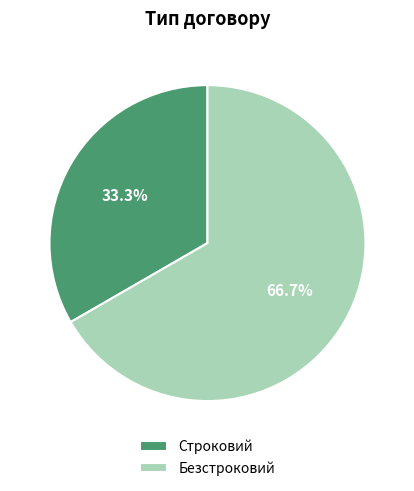

To the nearest percent, what is the combined percentage of Строковий and Безстроковий?

100%